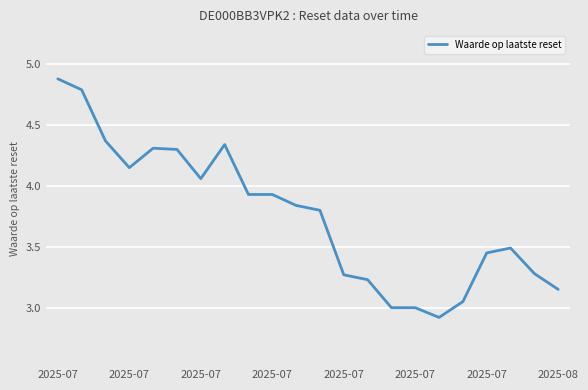

What is the maximum value shown in the chart?

4.9